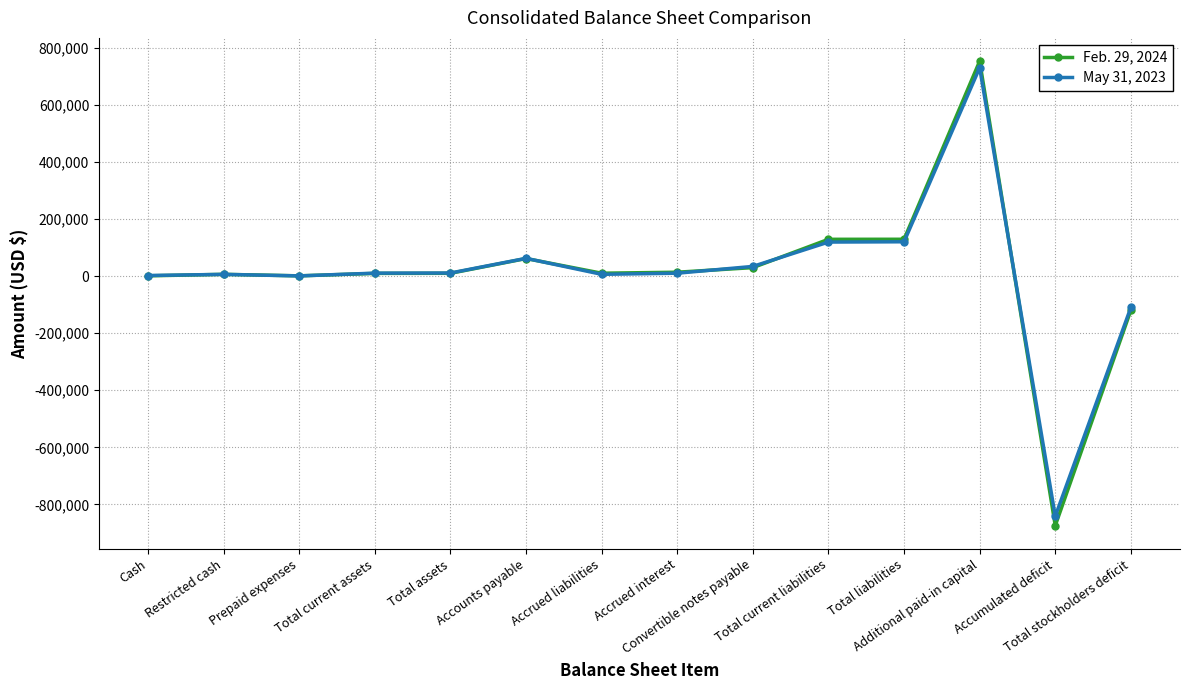

True or false: May 31, 2023 has more than 2 interior local peaks.

True